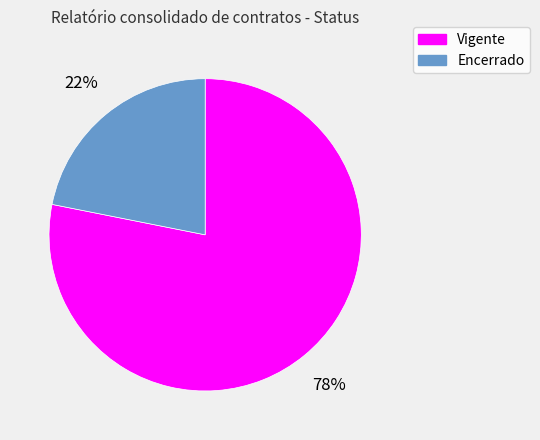

Do Vigente and Encerrado together represent more than half of the pie?

Yes